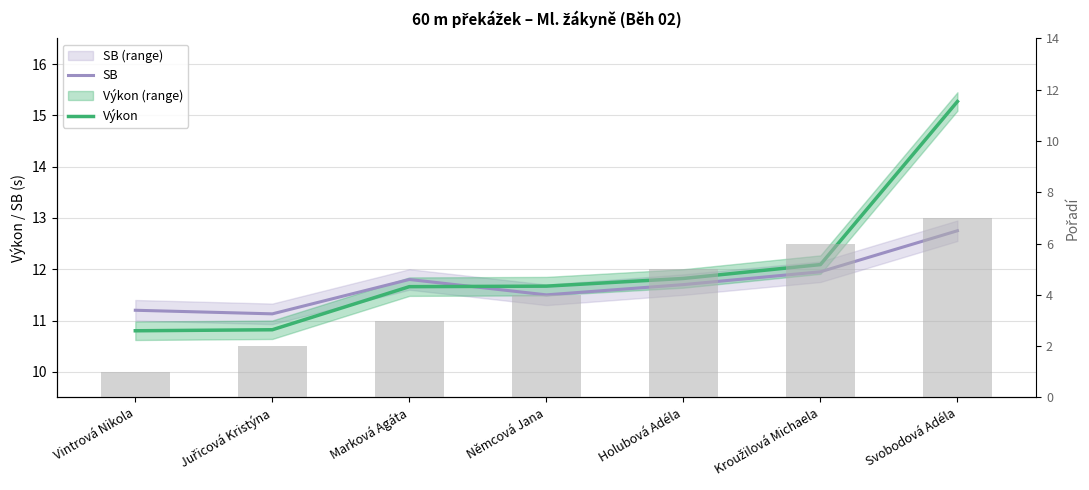

Which series has the largest total across all categories?

Výkon